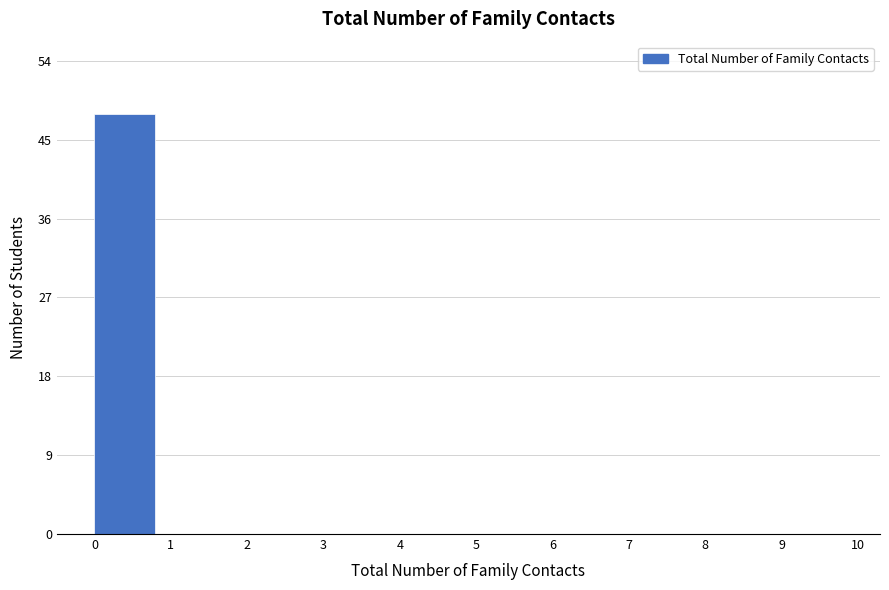

Reading left to right, list every bar in this chart as the range it spans on the x-axis followed by its height. The values are not printed on the chart, so give them approximately, as read against the axis.

0 to 1: 48
1 to 2: 0
2 to 3: 0
3 to 4: 0
4 to 5: 0
5 to 6: 0
6 to 7: 0
7 to 8: 0
8 to 9: 0
9 to 10: 0